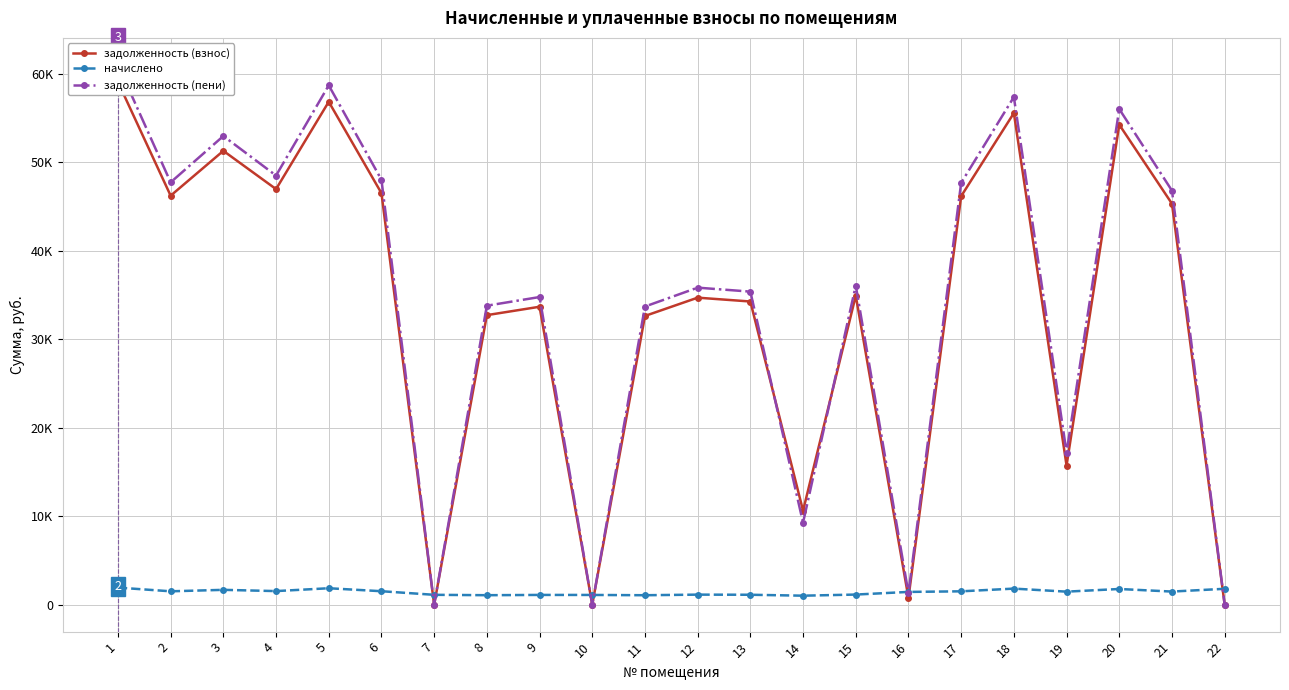

What is the average value of the задолженность (пени) series?

34619.4